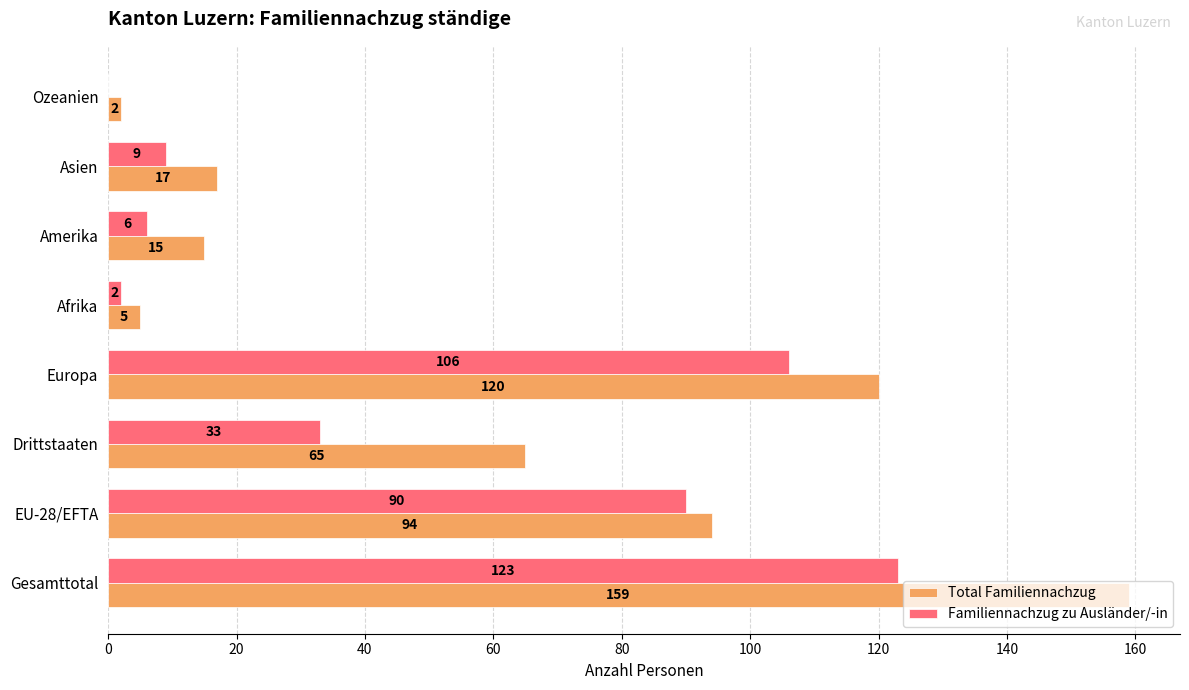

True or false: Total Familiennachzug has a value of 17 at Asien.

True